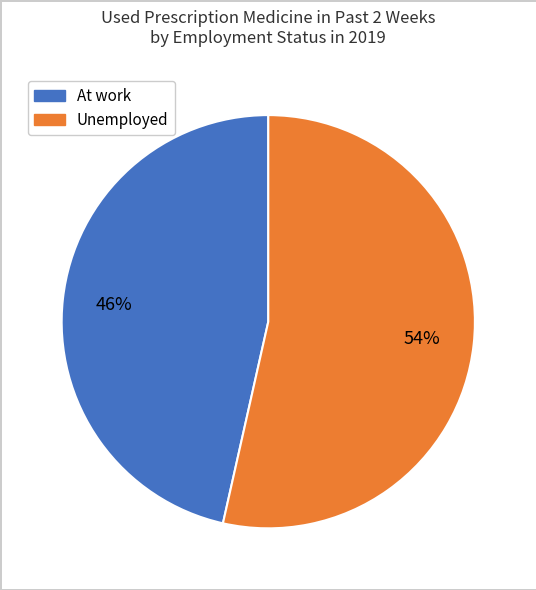

To the nearest percent, what is the average slice percentage?

50%